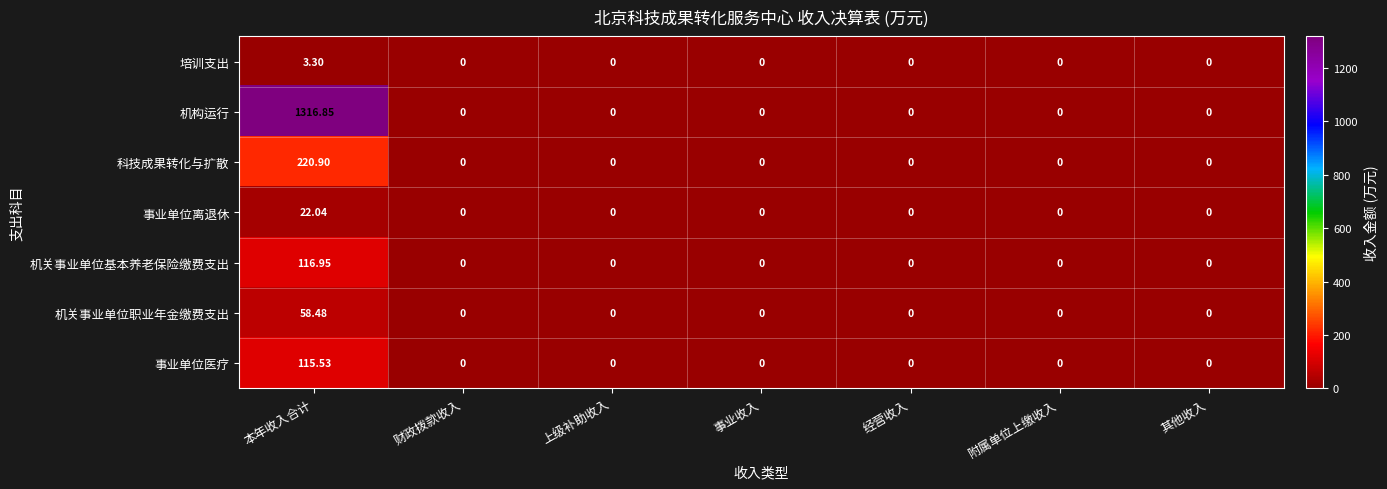

At which label does 机构运行 reach its peak?

本年收入合计